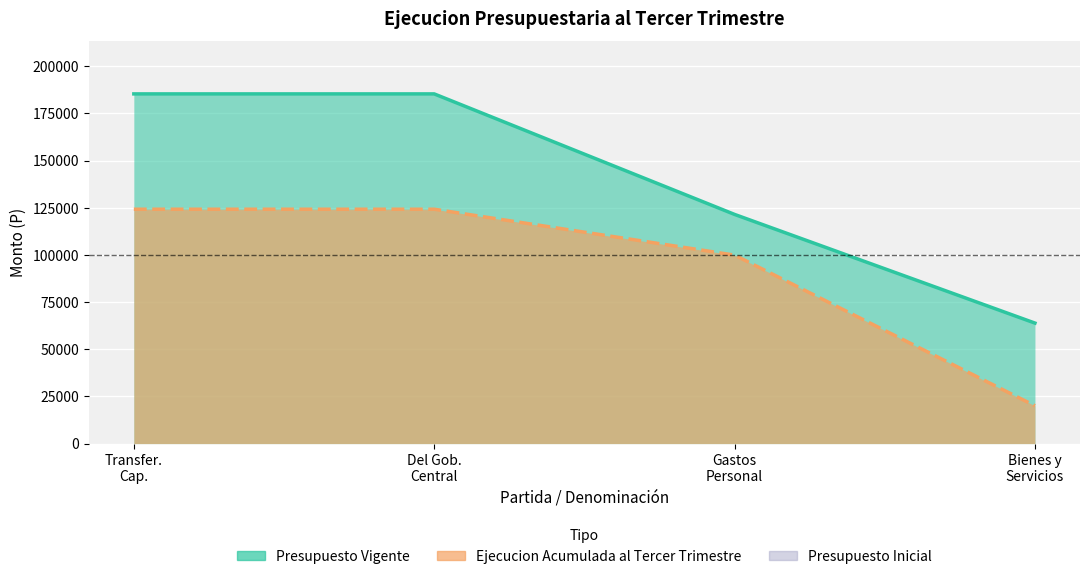

What is the value of the Ejecucion Acumulada al Tercer Trimestre point at the 1st from the left?

124249